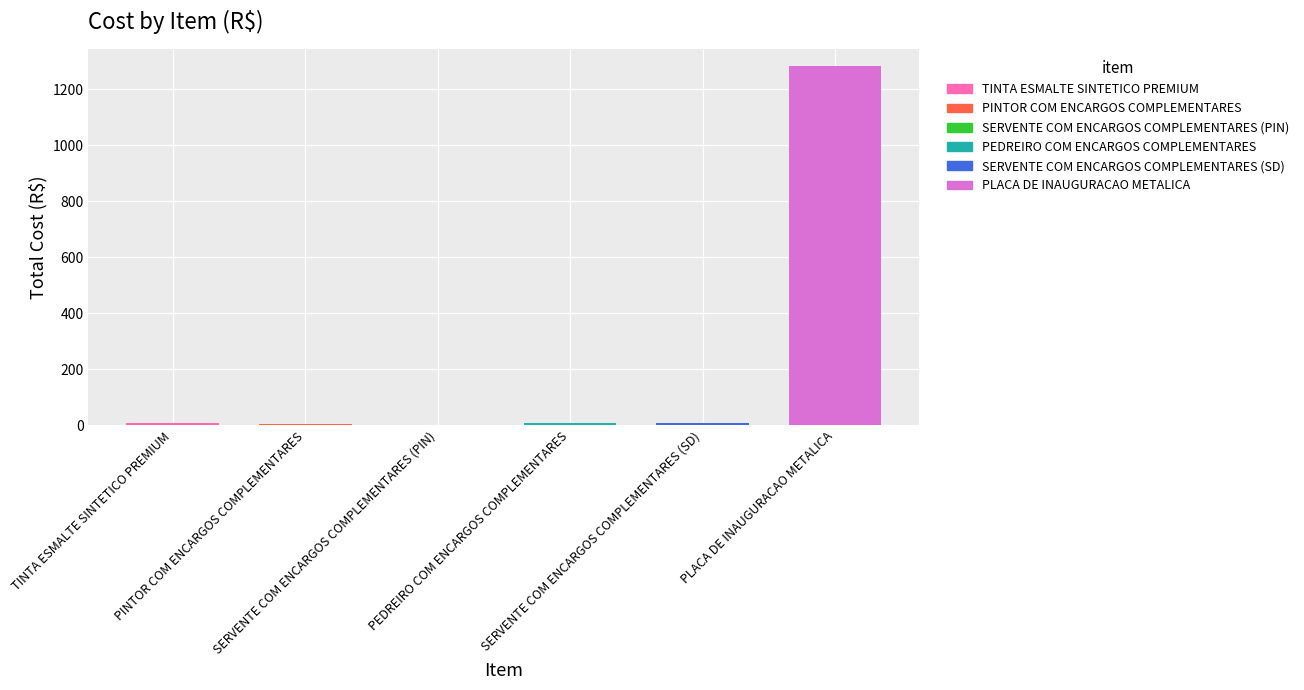

What is the maximum value shown in the chart?

1281.4